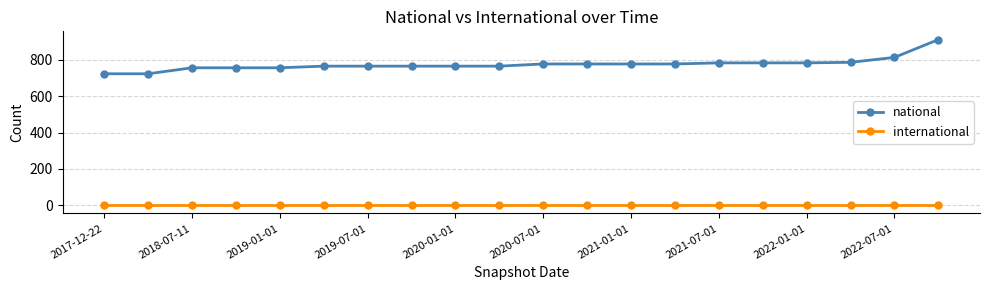

What is the minimum value for national?

724